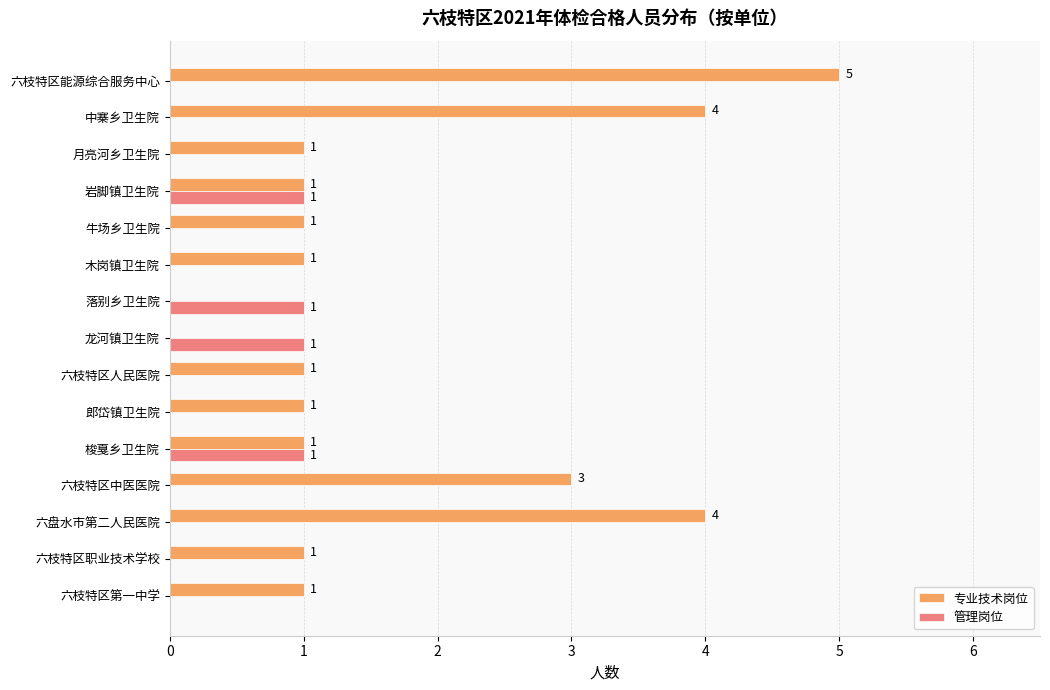

What is the maximum value for 管理岗位?

1